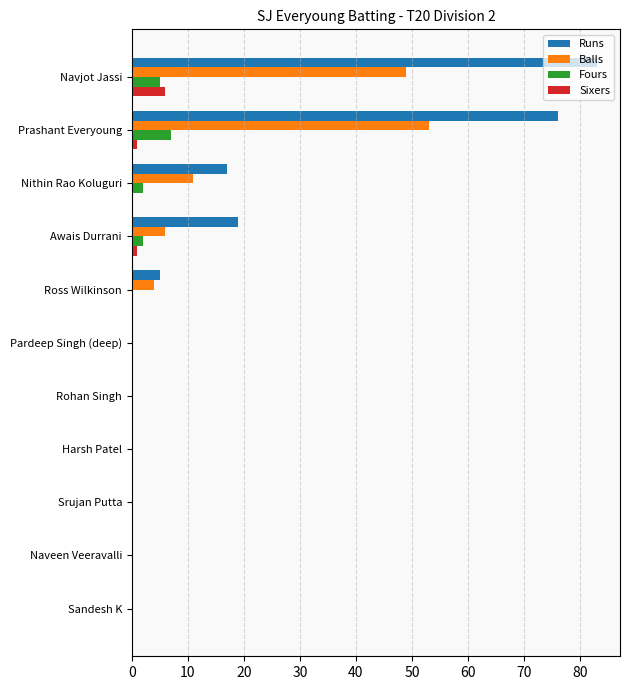

At which label does Sixers reach its peak?

Navjot Jassi